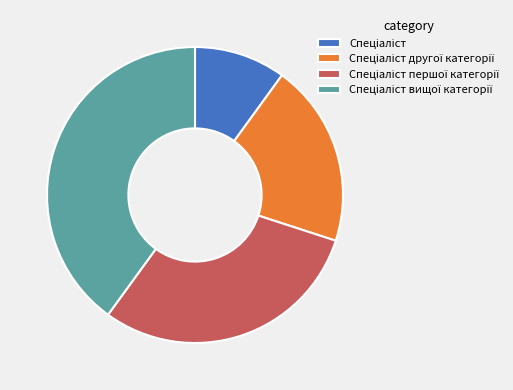

Is there a majority slice in this chart?

No